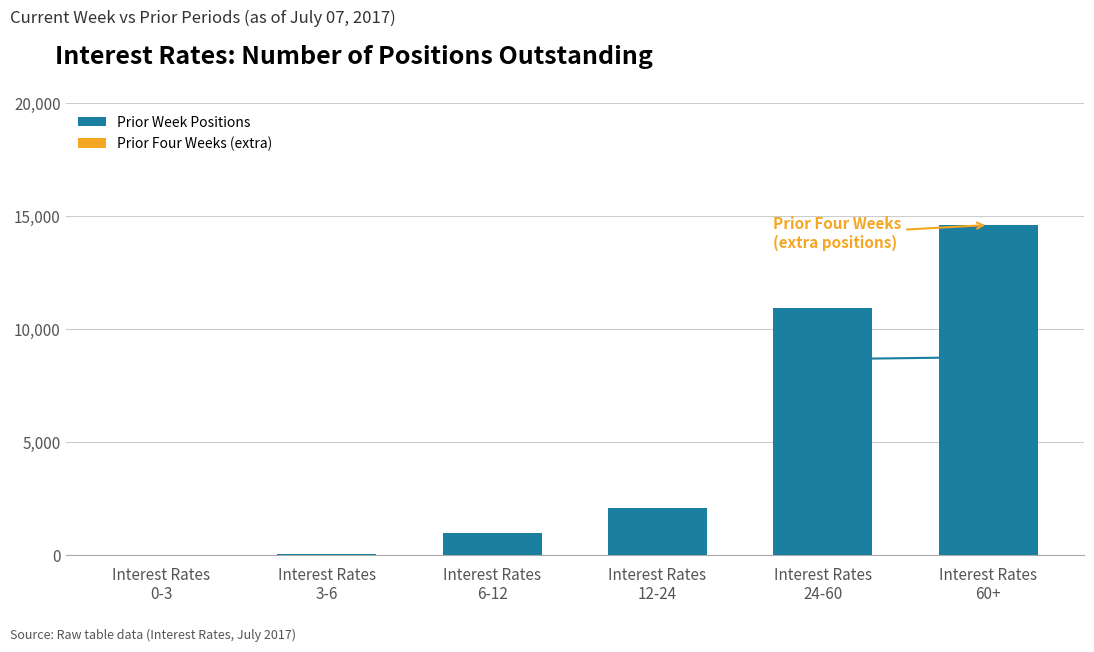

How many categories are shown in the chart?

6